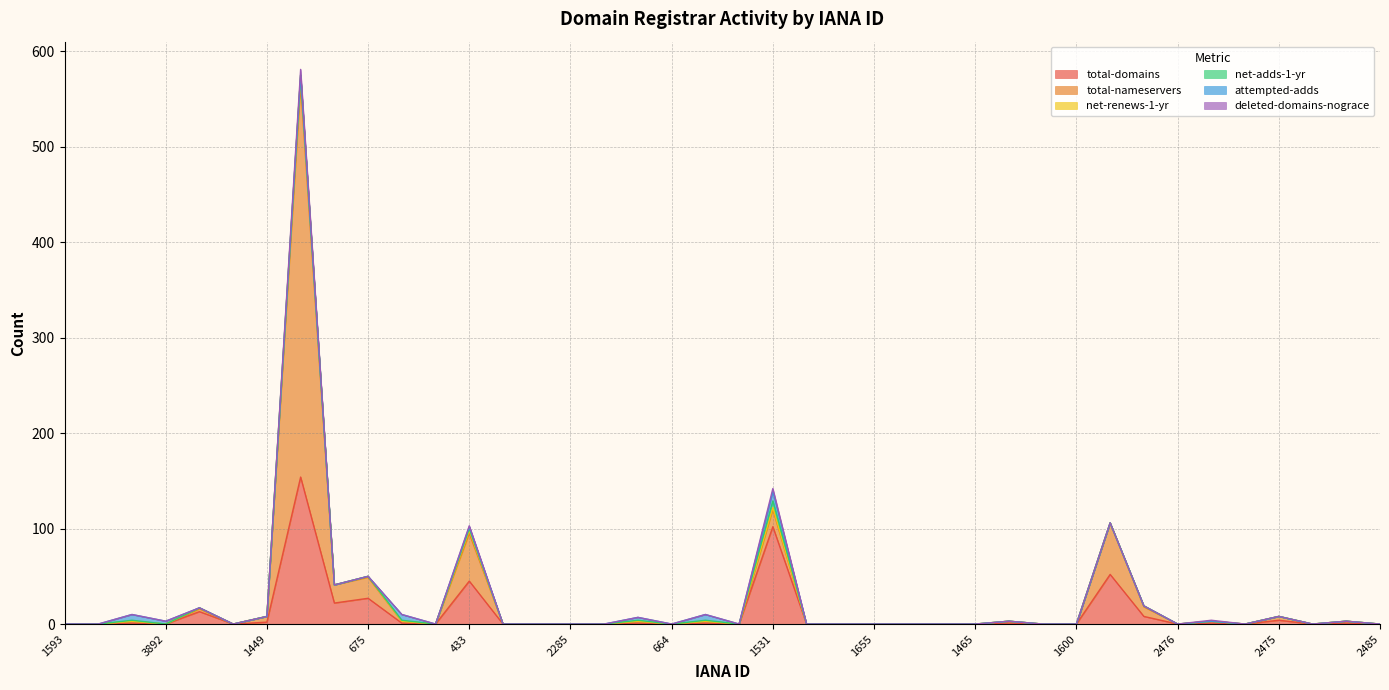

Which series has the largest range (max minus min)?

total-nameservers